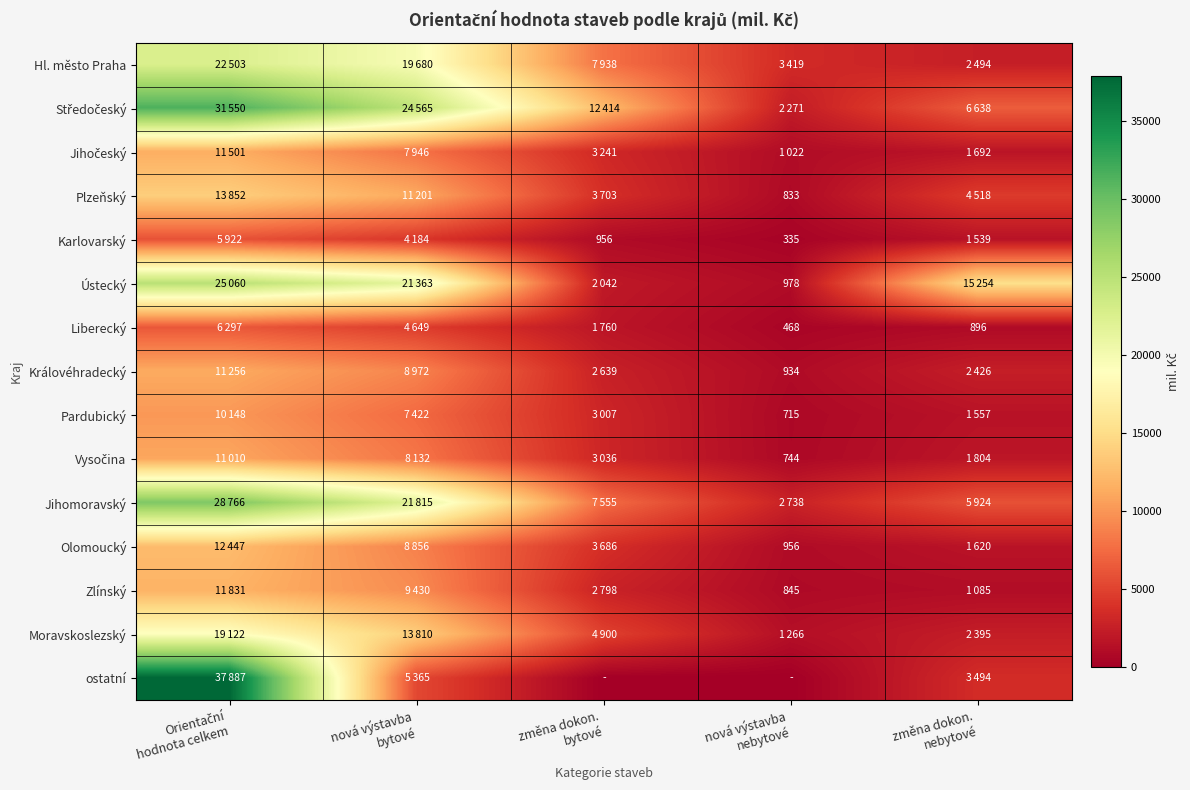

Between změna dokon.
nebytové and změna dokon.
bytové, which is larger?

změna dokon.
bytové